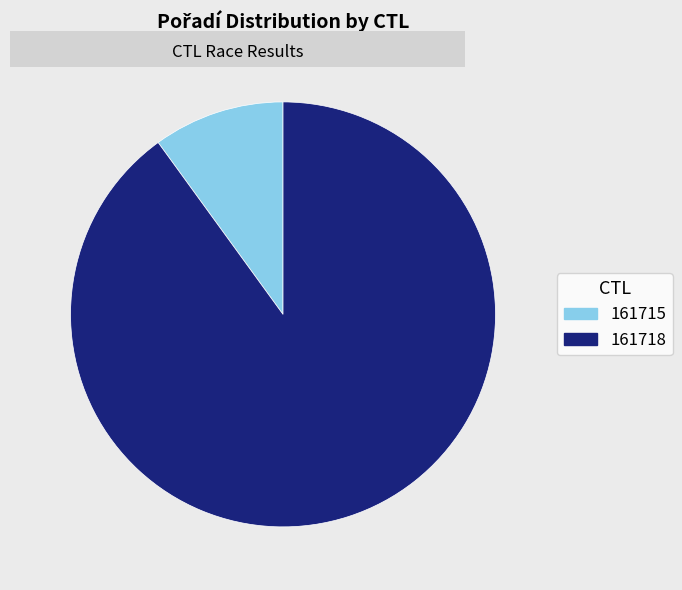

Combined, do 161718 and 161715 account for over 50%?

Yes